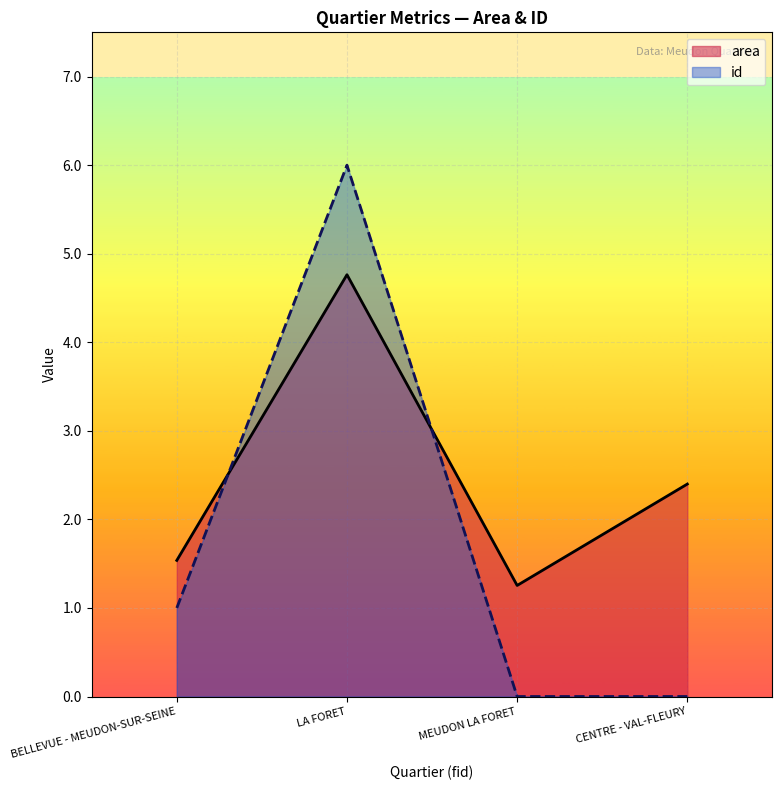

Which has a higher value, CENTRE - VAL-FLEURY or MEUDON LA FORET?

CENTRE - VAL-FLEURY